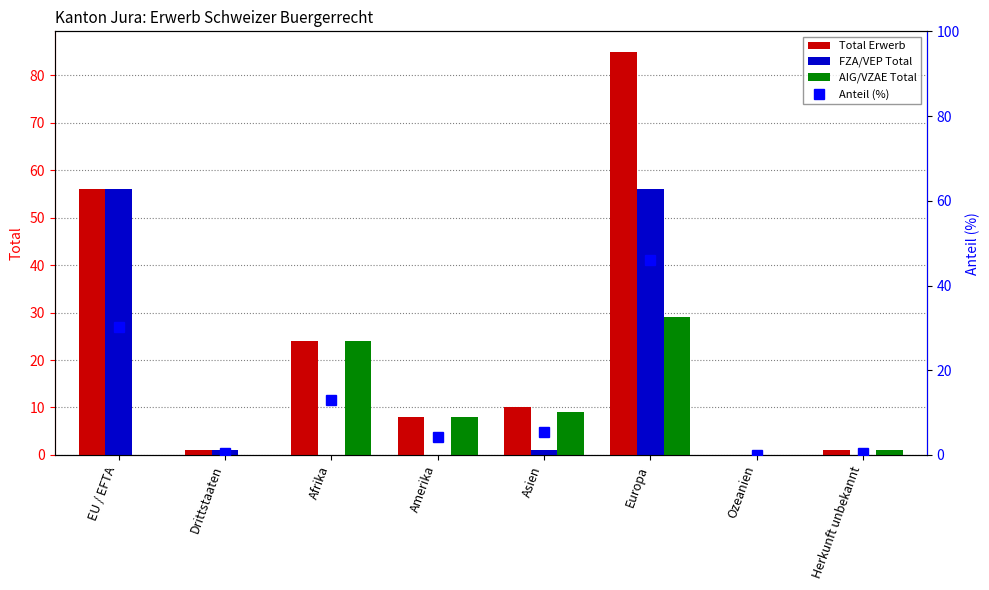

What is the average value of the Anteil (%) series?

12.5